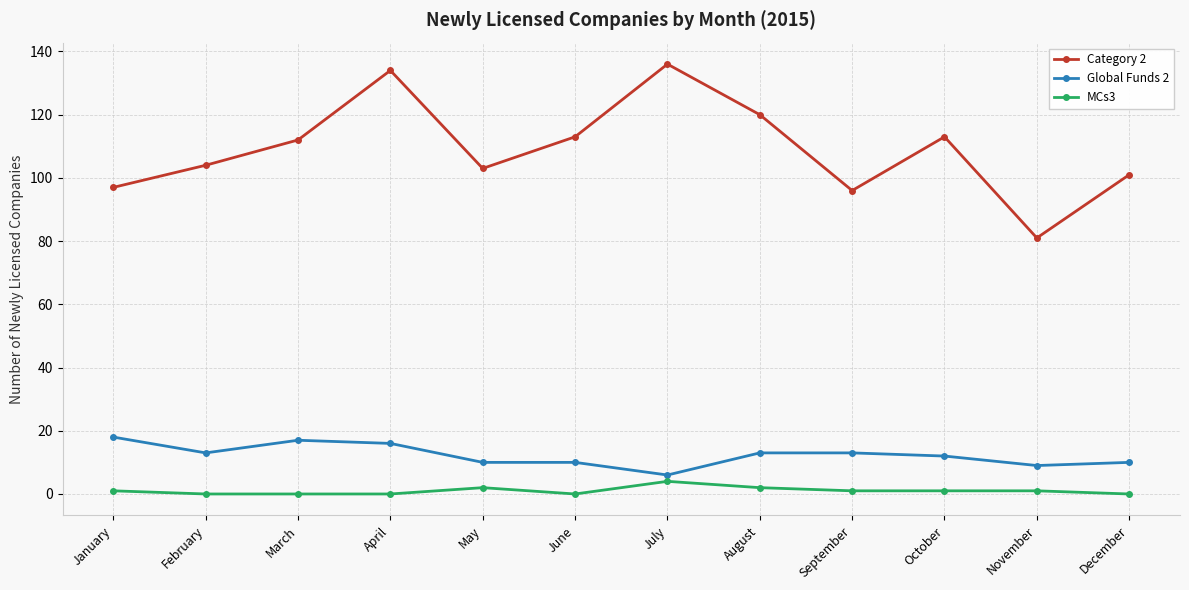

At which category is the sum across all series the highest?

April